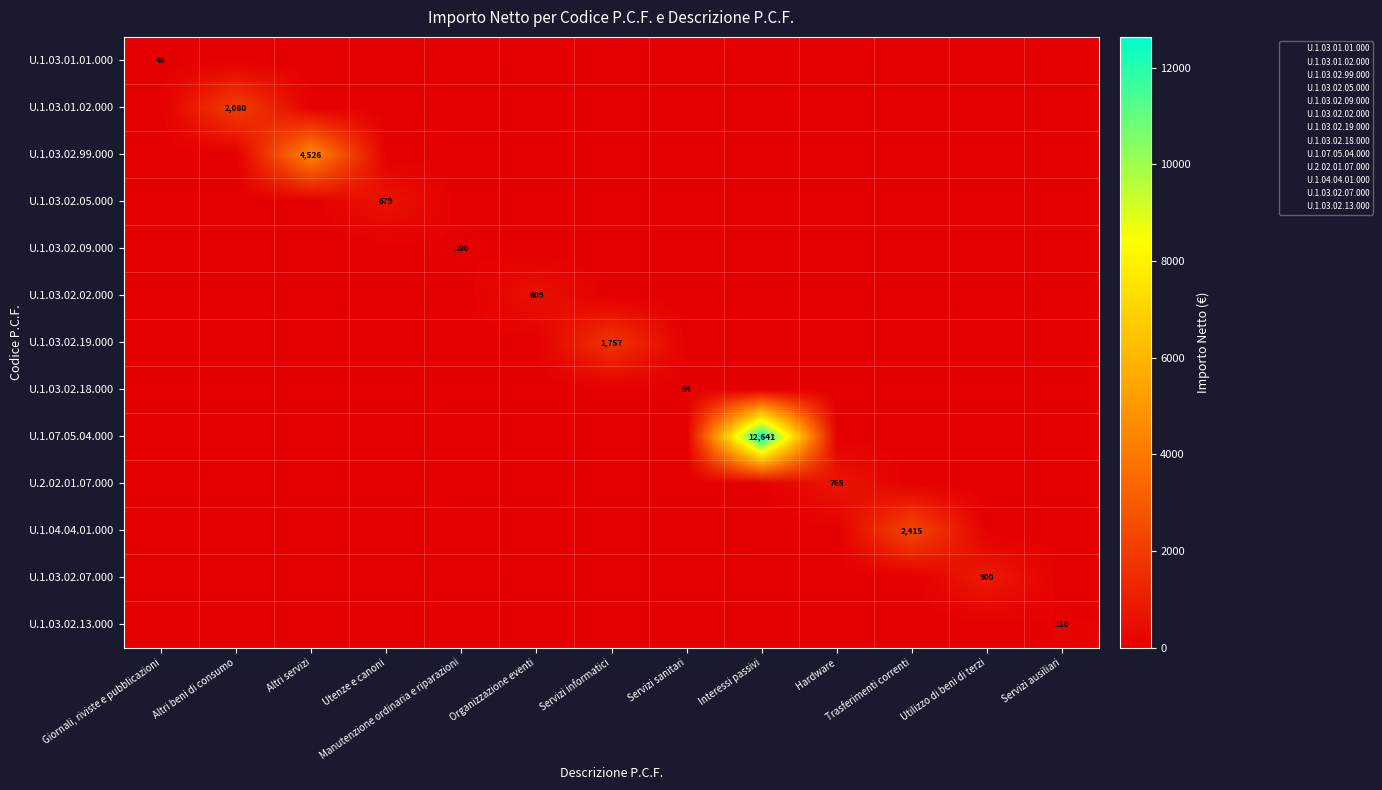

The value of U.1.03.02.19.000 at Servizi informatici is 421. True or false?

False